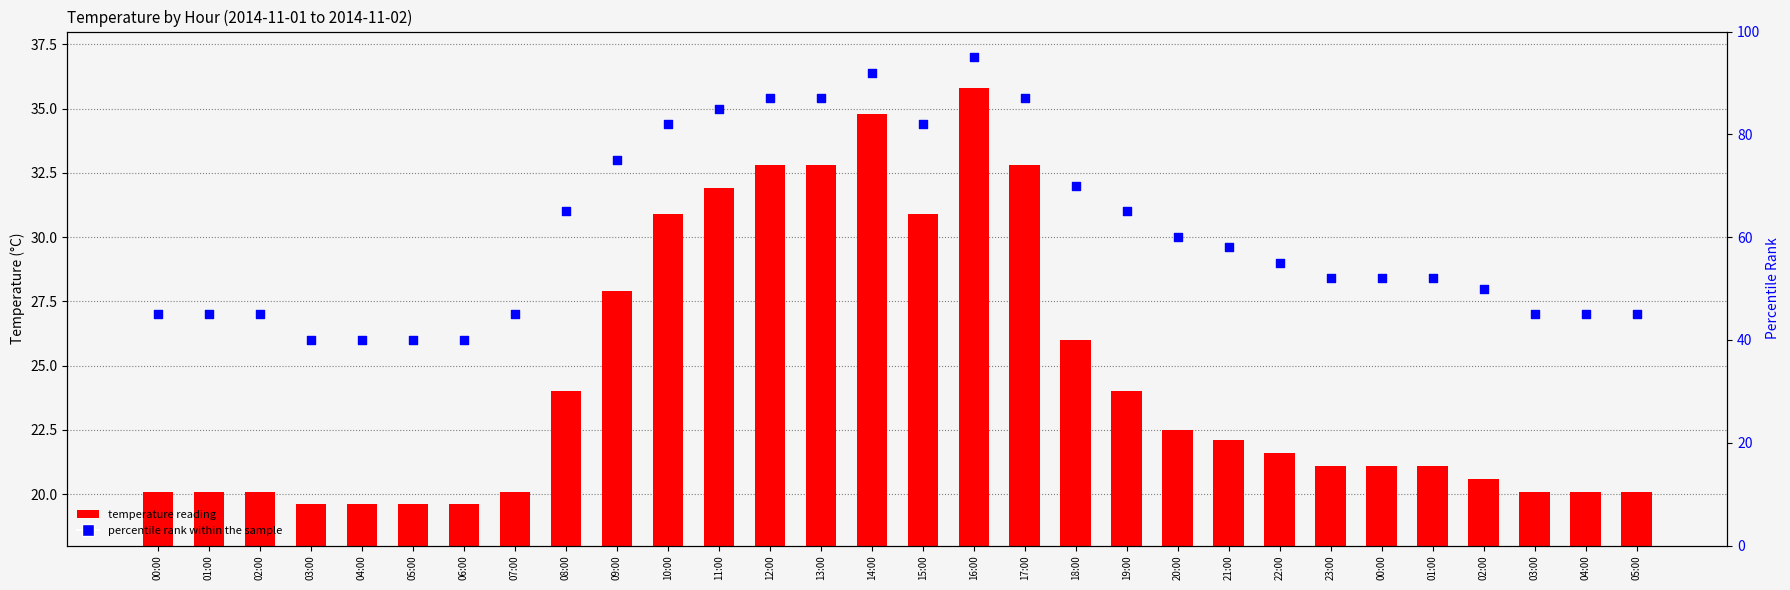

At how many categories does at least one series exceed 35?

30